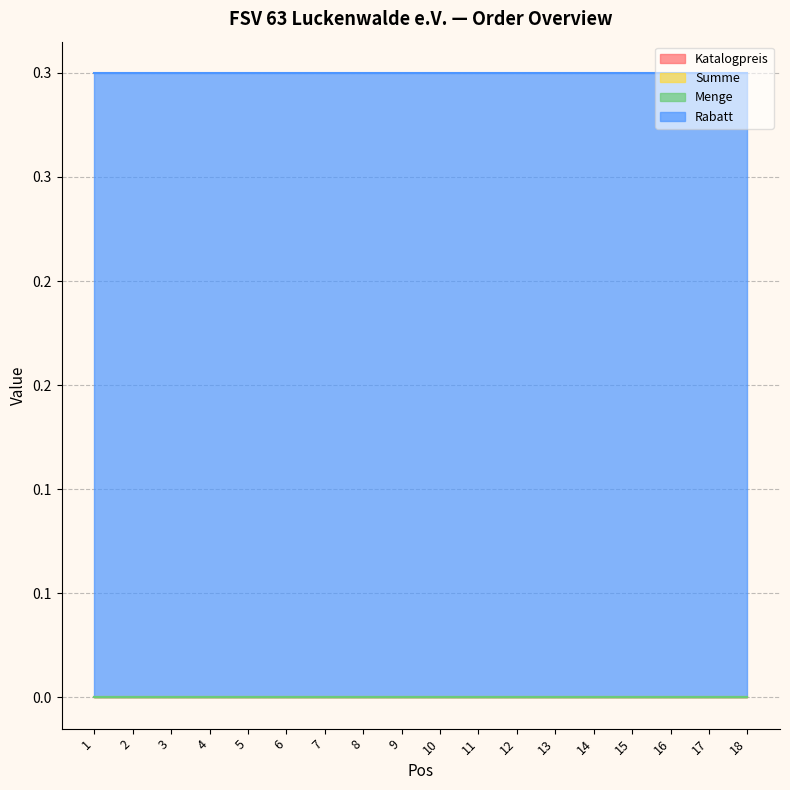

Which series changed the most between 13 and 14?

Katalogpreis